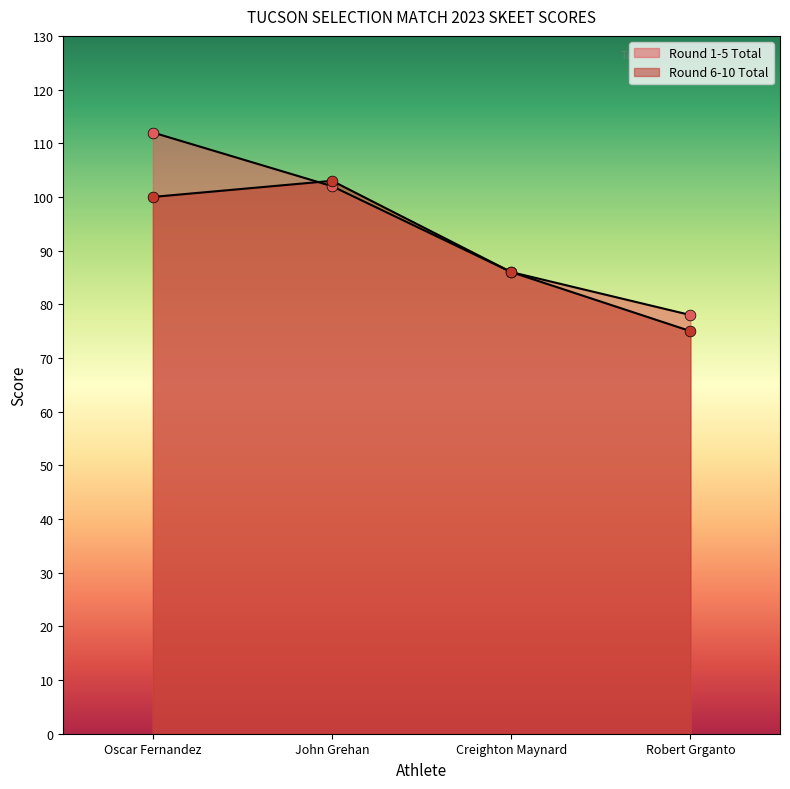

At which category is the sum across all series the highest?

Oscar Fernandez